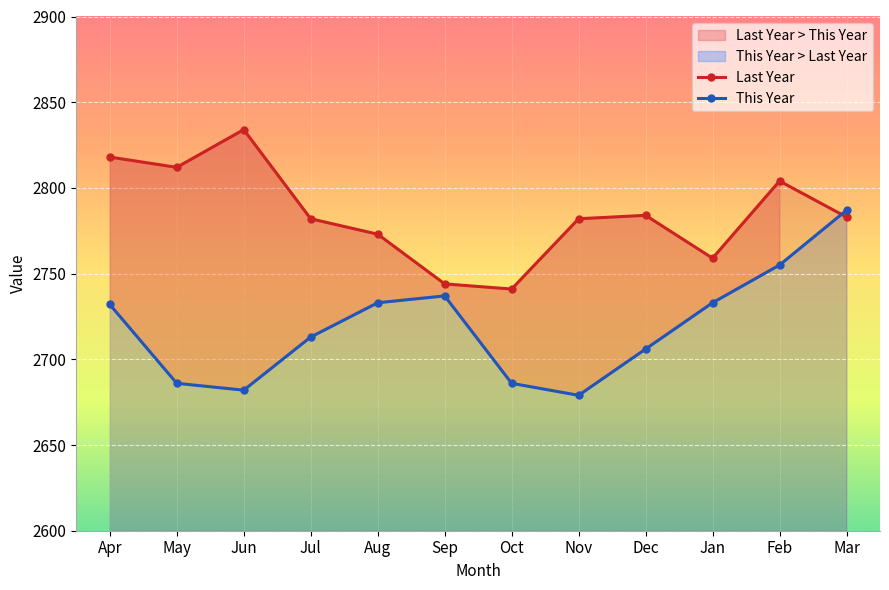

What position from the right is Apr?

12